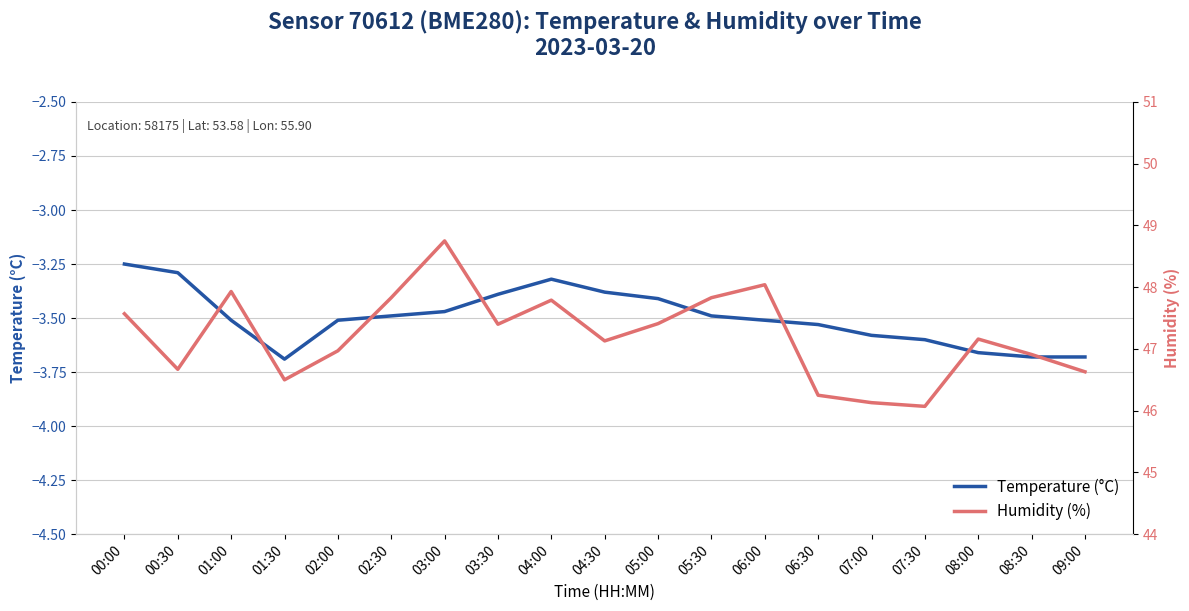

At which label is Temperature (°C) closest to -3?

00:00